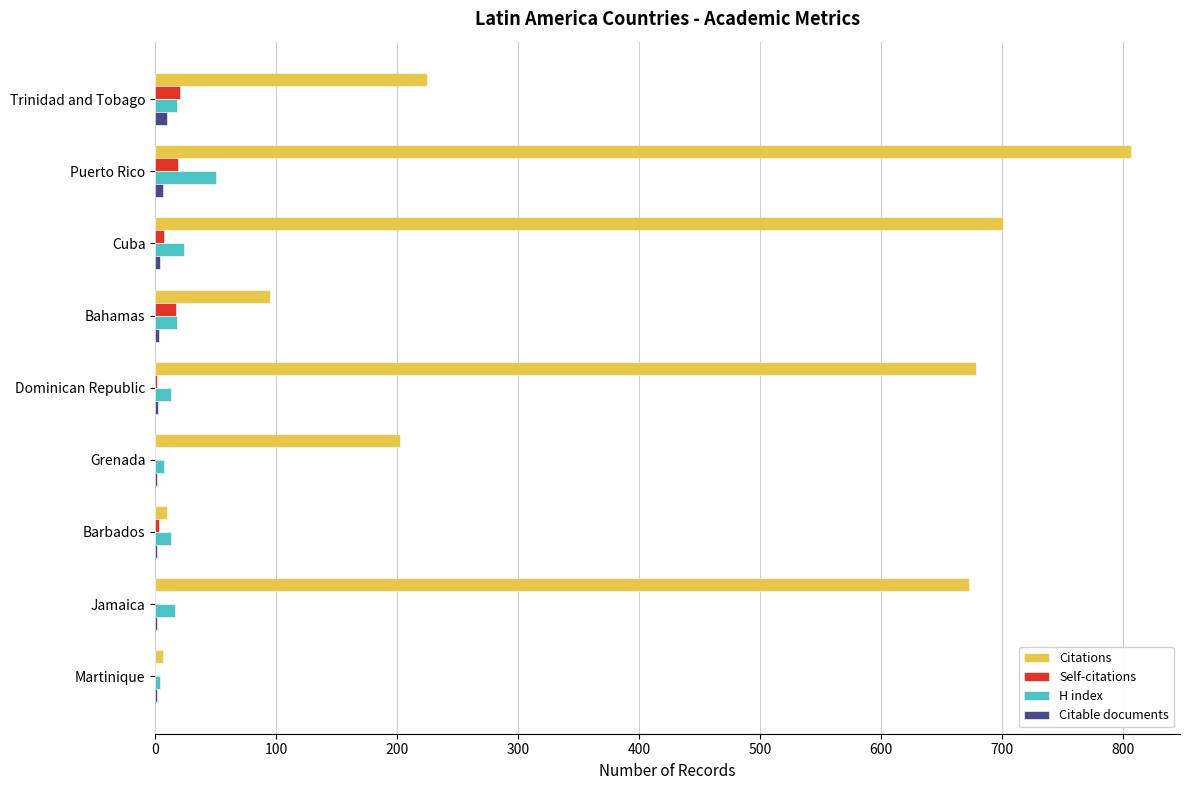

What are all the series names shown in the legend?

Citations, Self-citations, H index, Citable documents